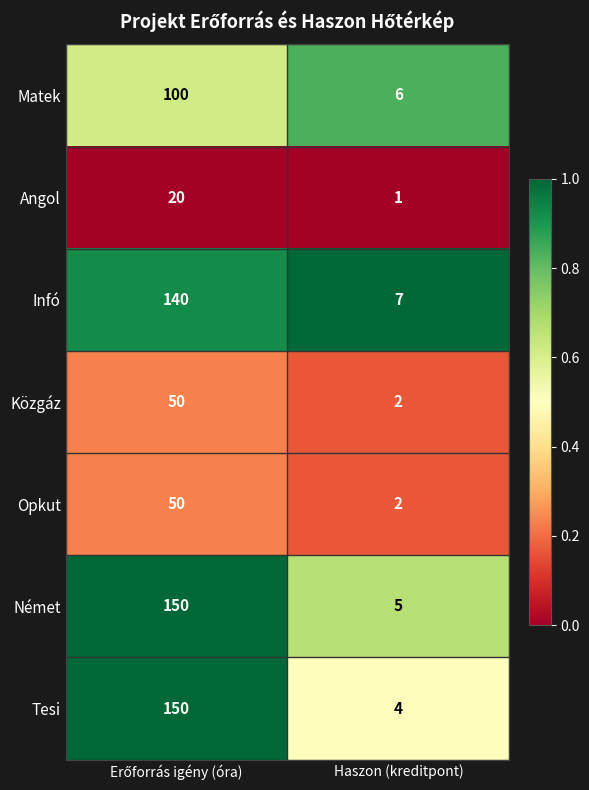

Reading left to right, extract all data points from this chart.

Matek: 100	6
Angol: 20	1
Infó: 140	7
Közgáz: 50	2
Opkut: 50	2
Német: 150	5
Tesi: 150	4